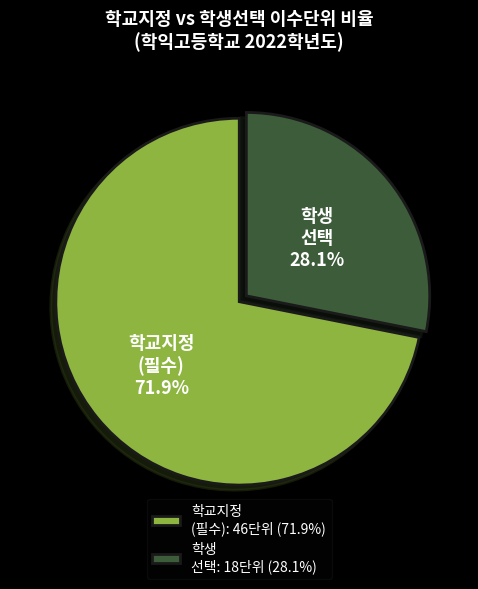

Does any single category account for the majority?

Yes